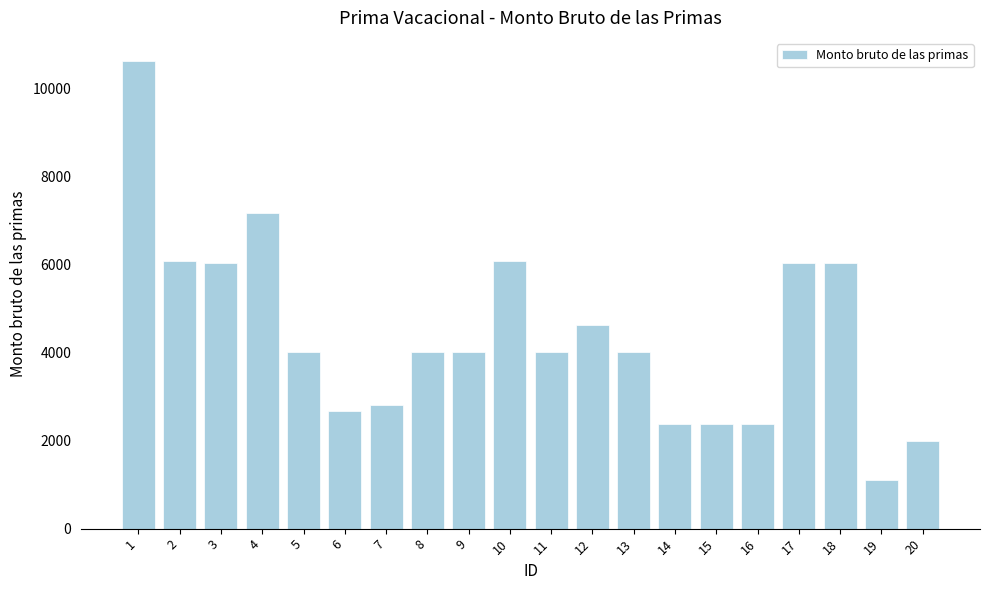

At which category does the chart reach its peak across all series?

1